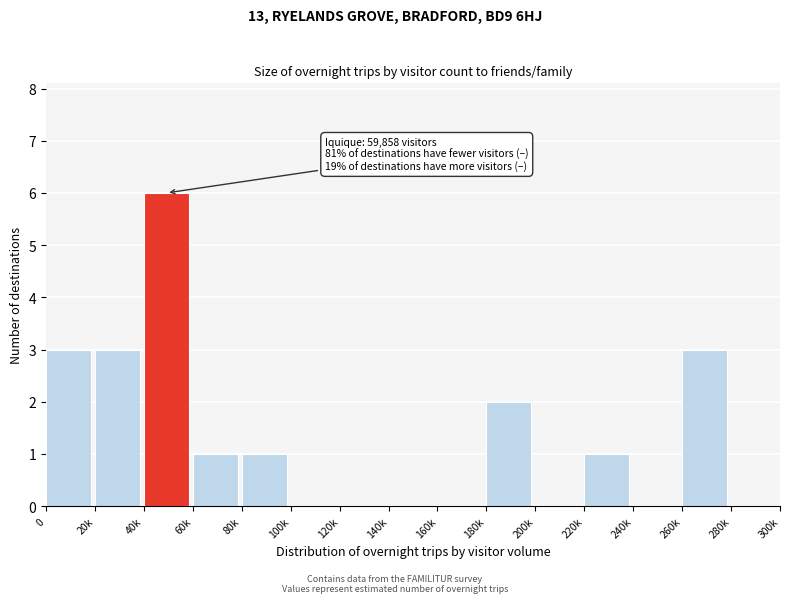

Reading left to right, list all the values displayed in this chart.

0=3	20k=3	40k=6	60k=1	80k=1	100k=0	120k=0	140k=0	160k=0	180k=2	200k=0	220k=1	240k=0	260k=3	280k=0